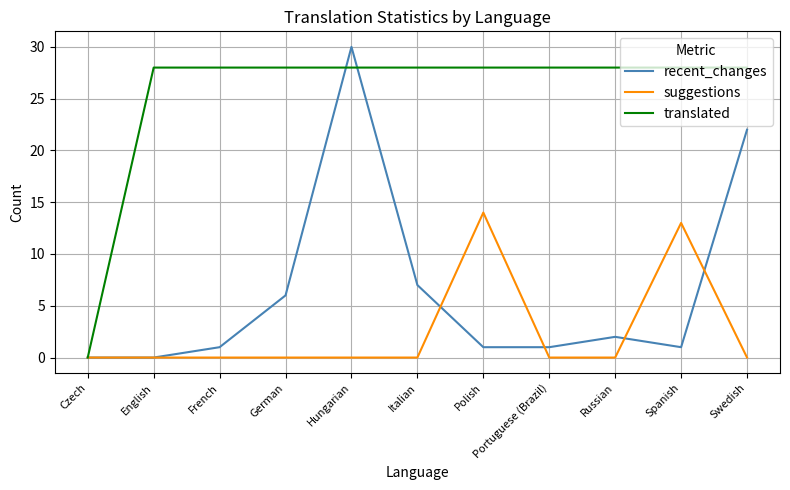

True or false: recent_changes has more than 0 points higher than both neighbors.

True